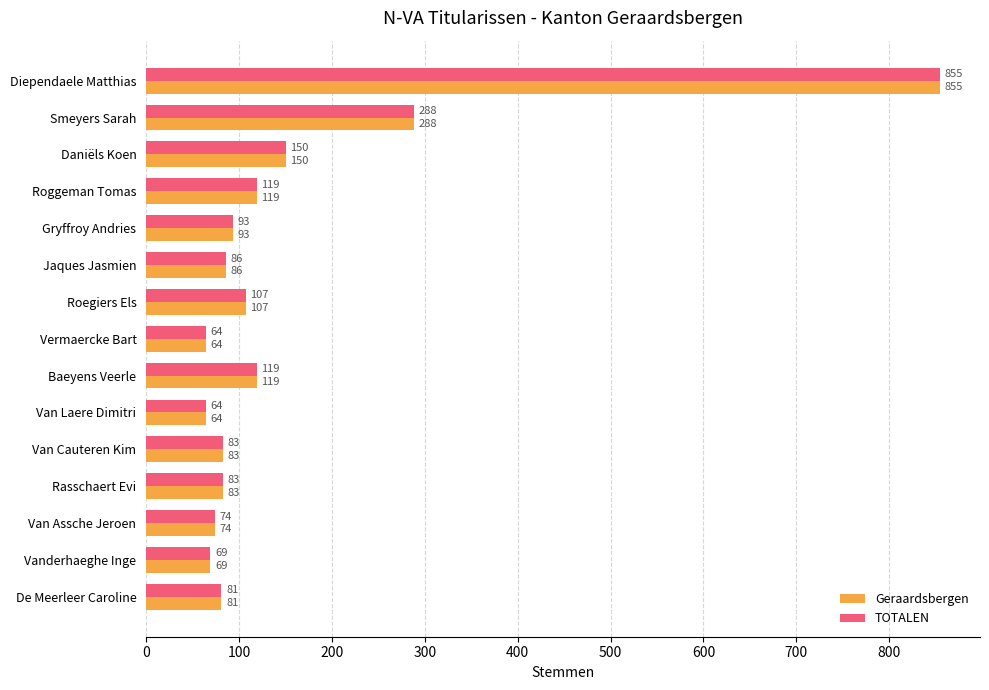

At how many categories does at least one series exceed 763?

1